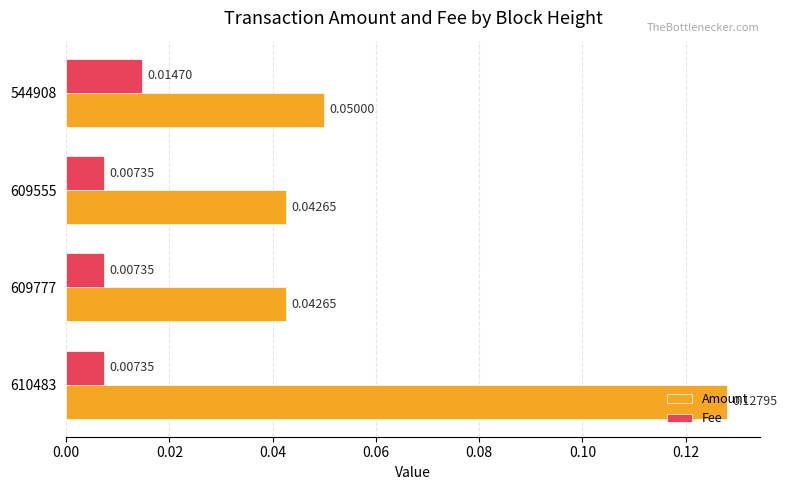

How many Fee values are between 0 and 1?

4